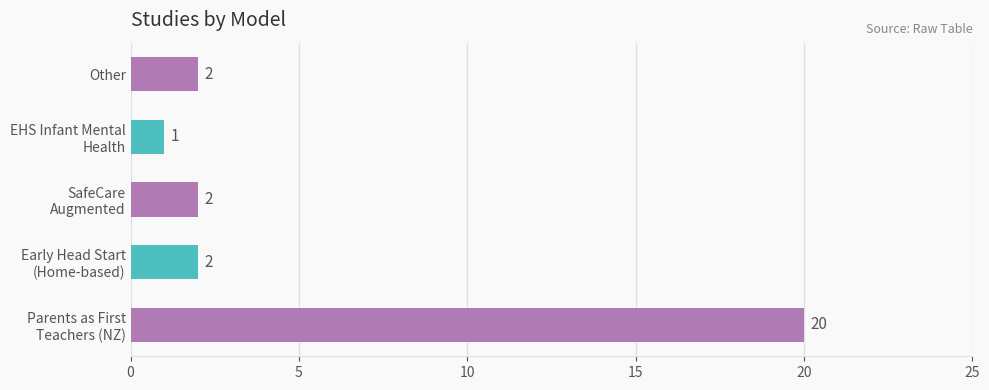

How many values are below 2?

1